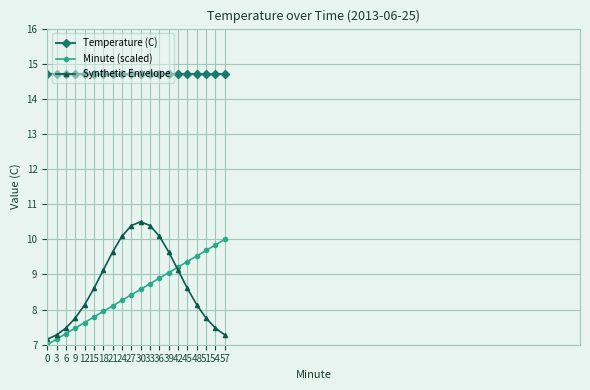

Which series has the largest total across all categories?

Temperature (C)